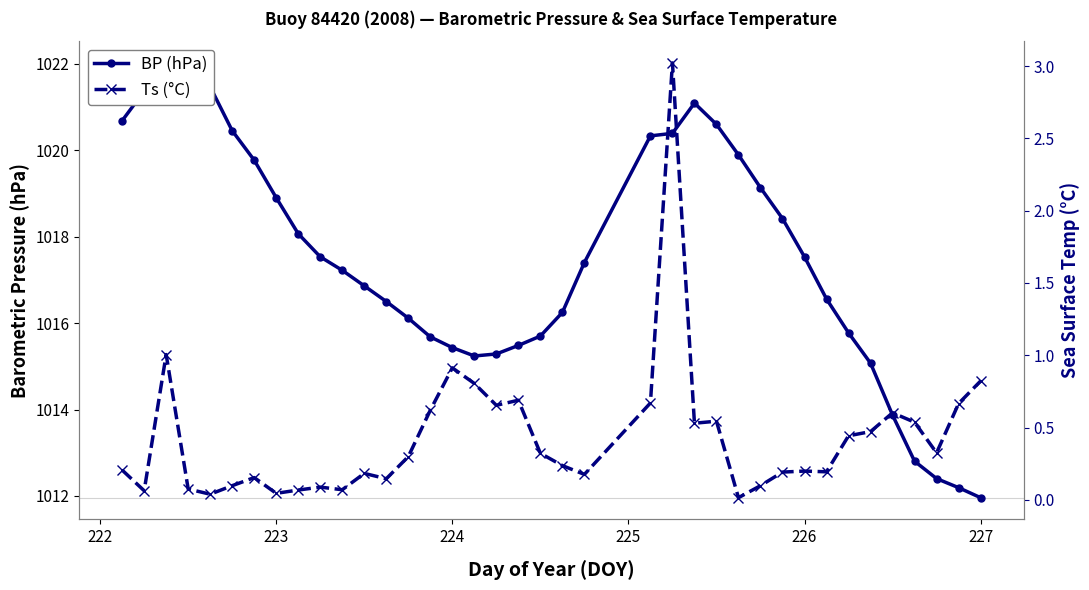

How many data points does each series have?

38